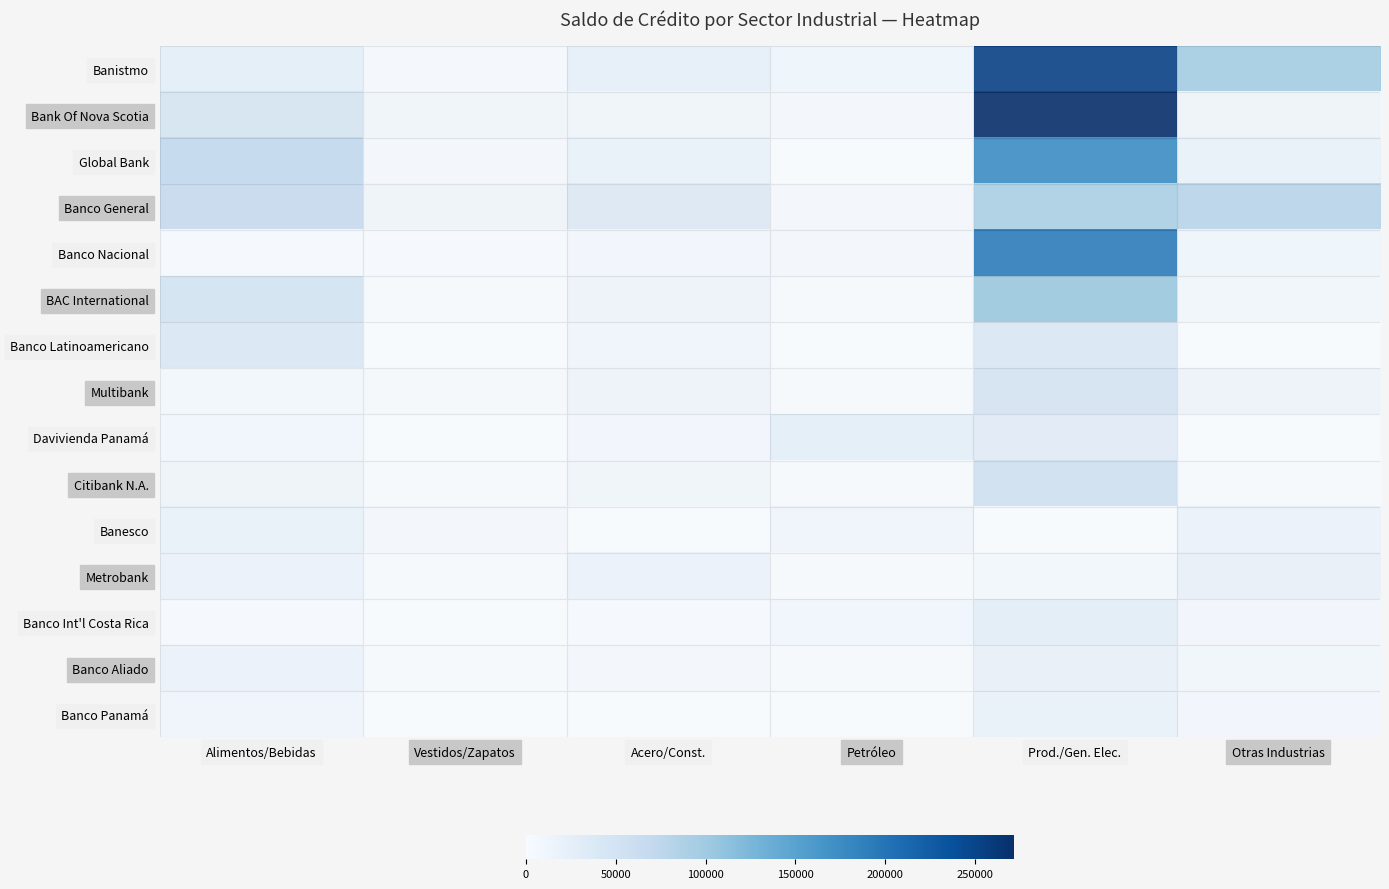

Between Alimentos/Bebidas and Otras Industrias, which series saw the biggest shift?

Banistmo